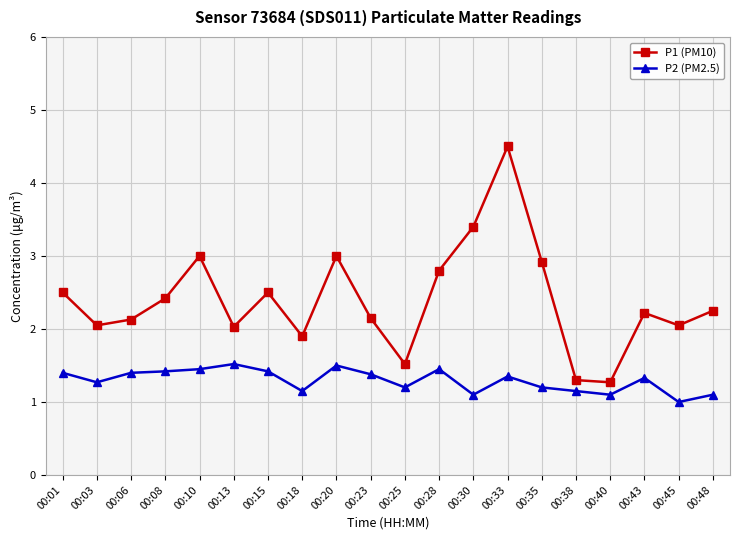

Where is the first local minimum for P2 (PM2.5)?

00:03